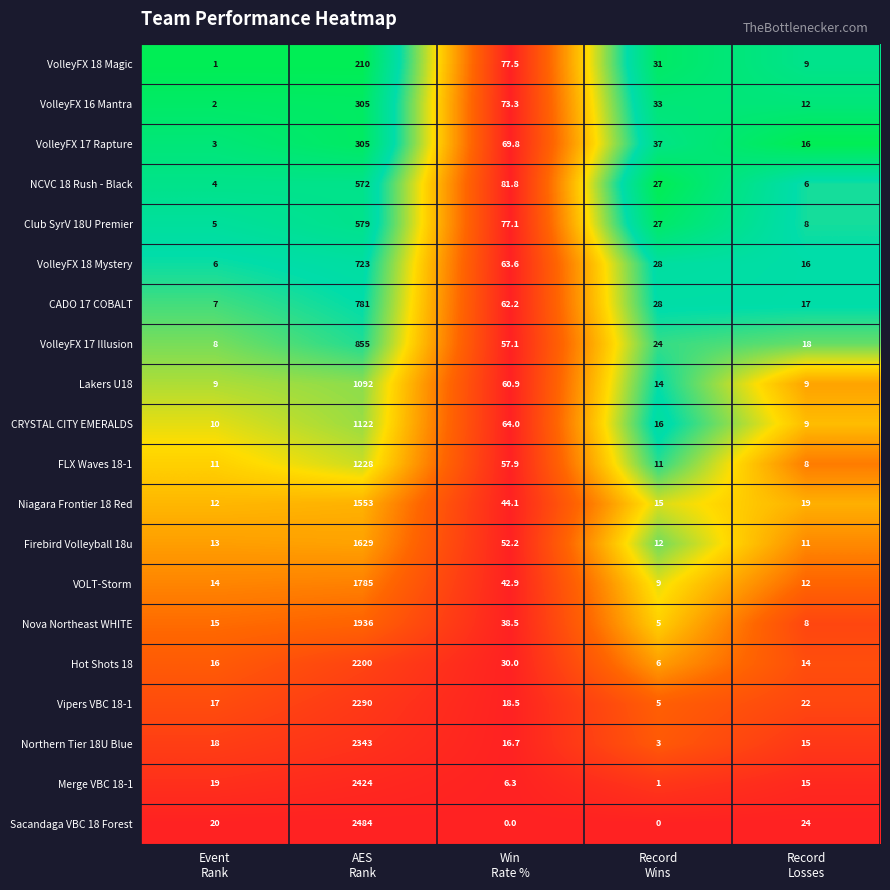

Which series has the largest total across all categories?

Sacandaga VBC 18 Forest